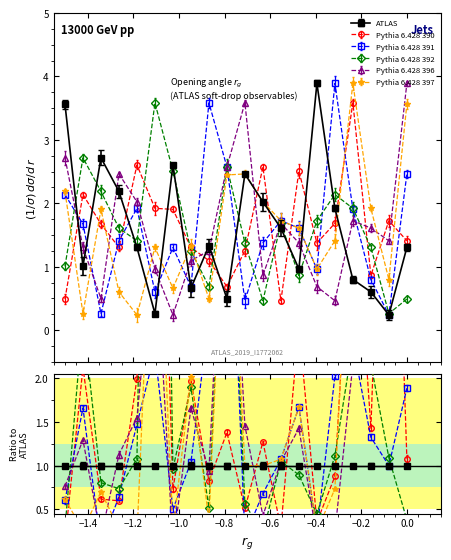

How many times do ATLAS and Pythia 6.428 396 cross each other?

11